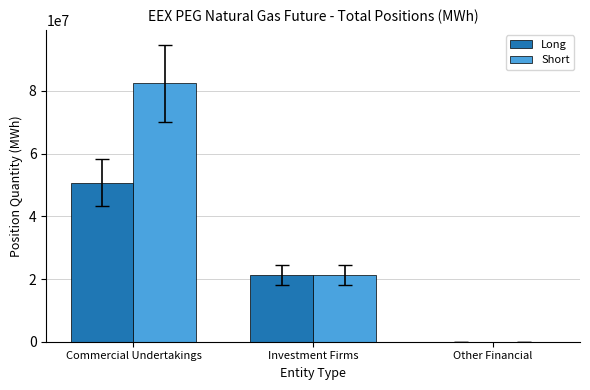

Are the bars horizontal?

No